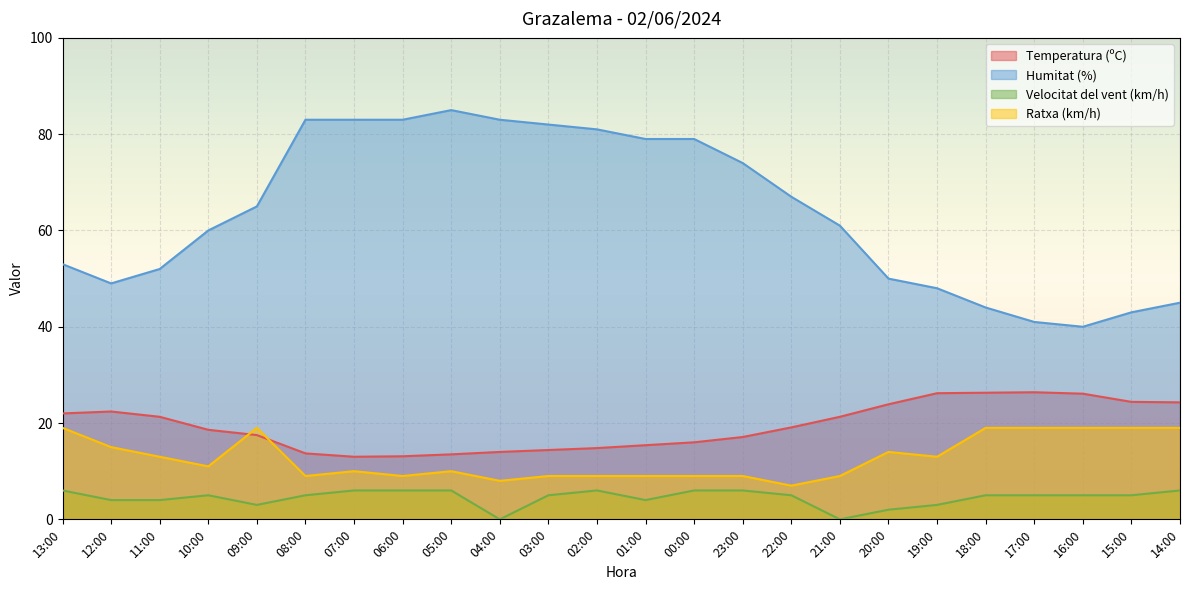

Between 06:00 and 19:00, which series saw the biggest shift?

Humitat (%)